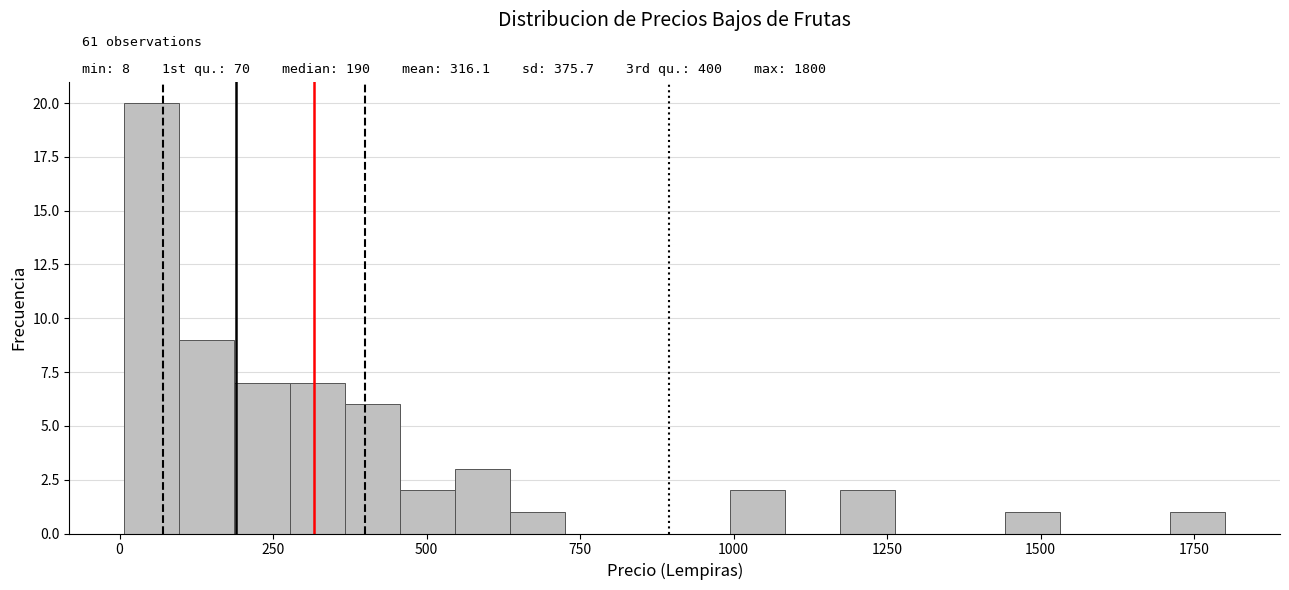

Around what value on the x-axis is the tallest bar? Give the approximate position of its centre, as read against the axis.

50